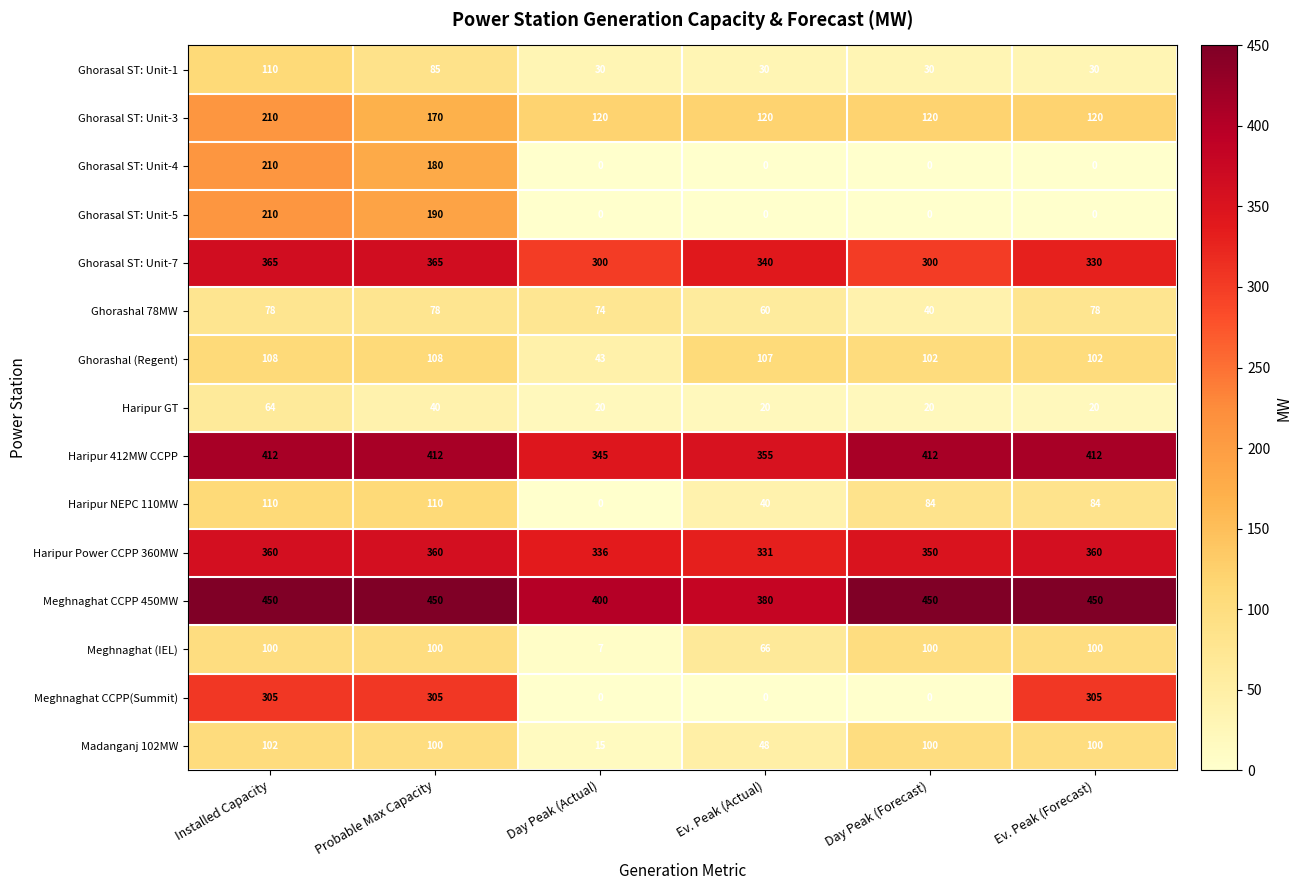

Count the number of data series in this chart.

15